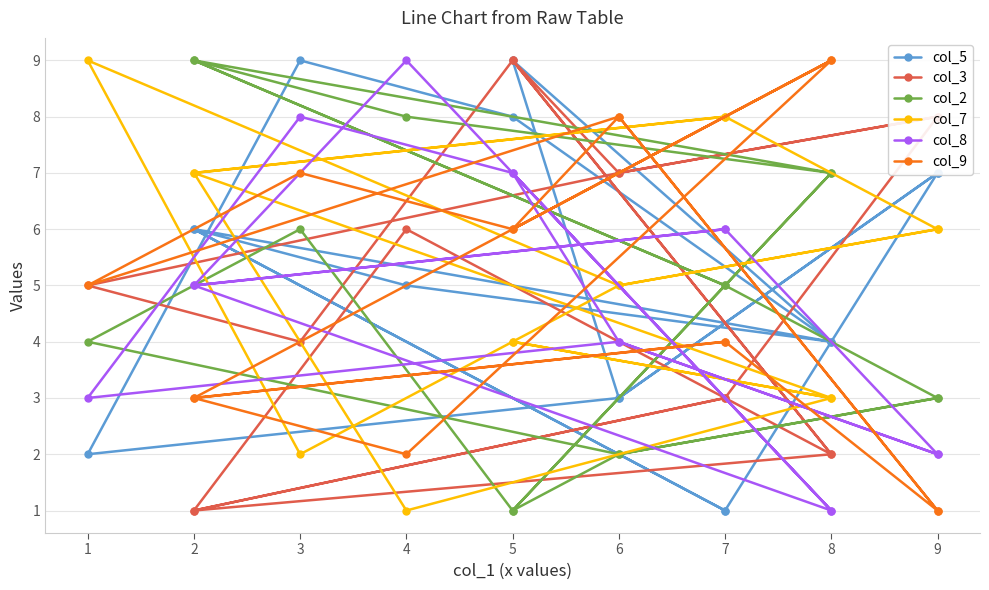

At how many categories does at least one series exceed 2?

15